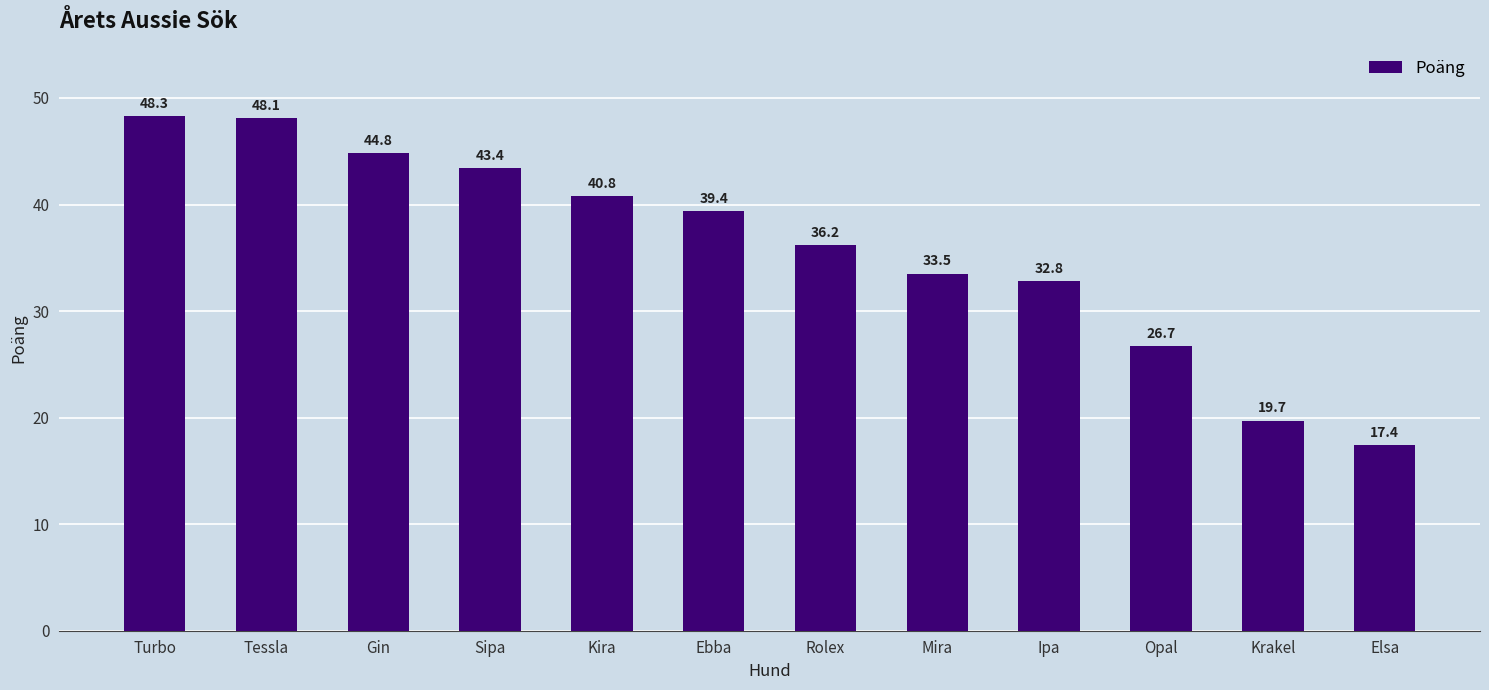

Where is the data nearest to the value 32?

Ipa